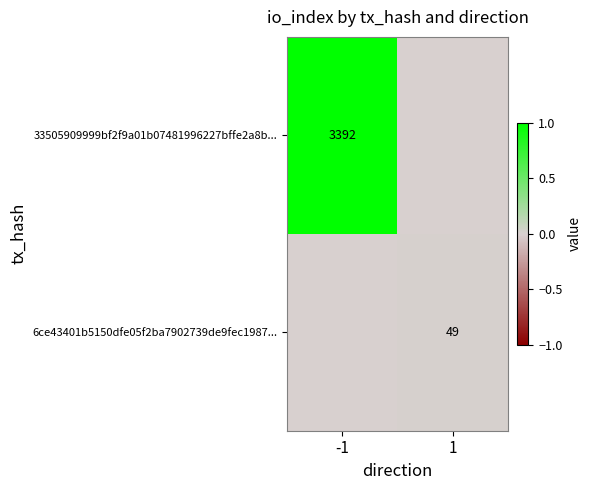

Is it true that 6ce43401b5150dfe05f2ba7902739de9fec1987... equals 0.0 at 1?

False